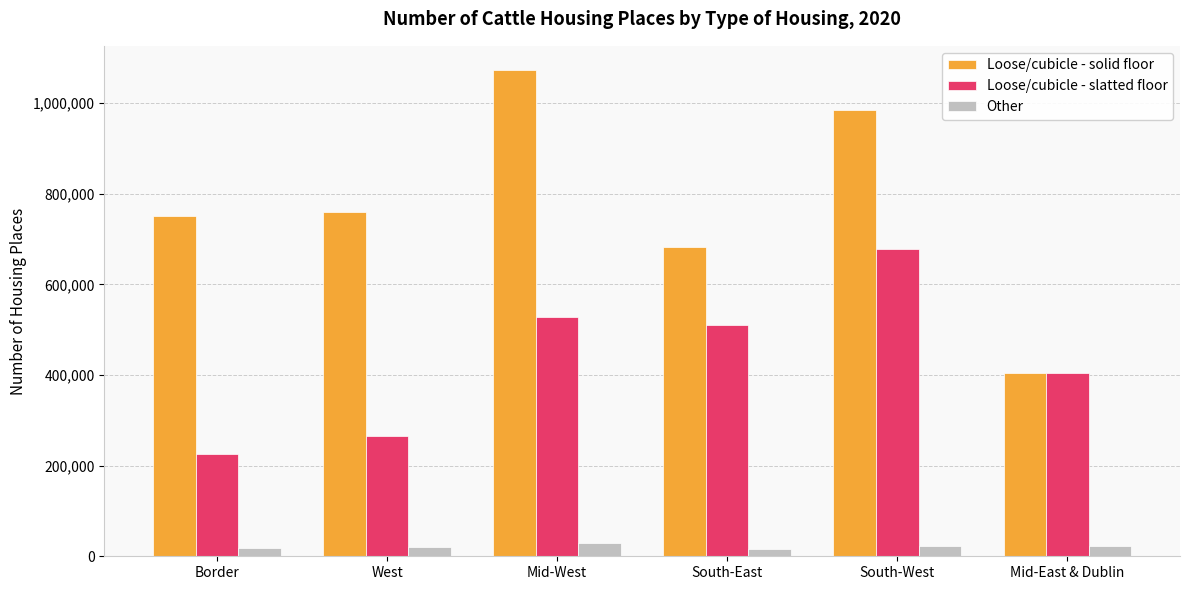

The Loose/cubicle - slatted floor series shows 597536 at Mid-East & Dublin. True or false?

False